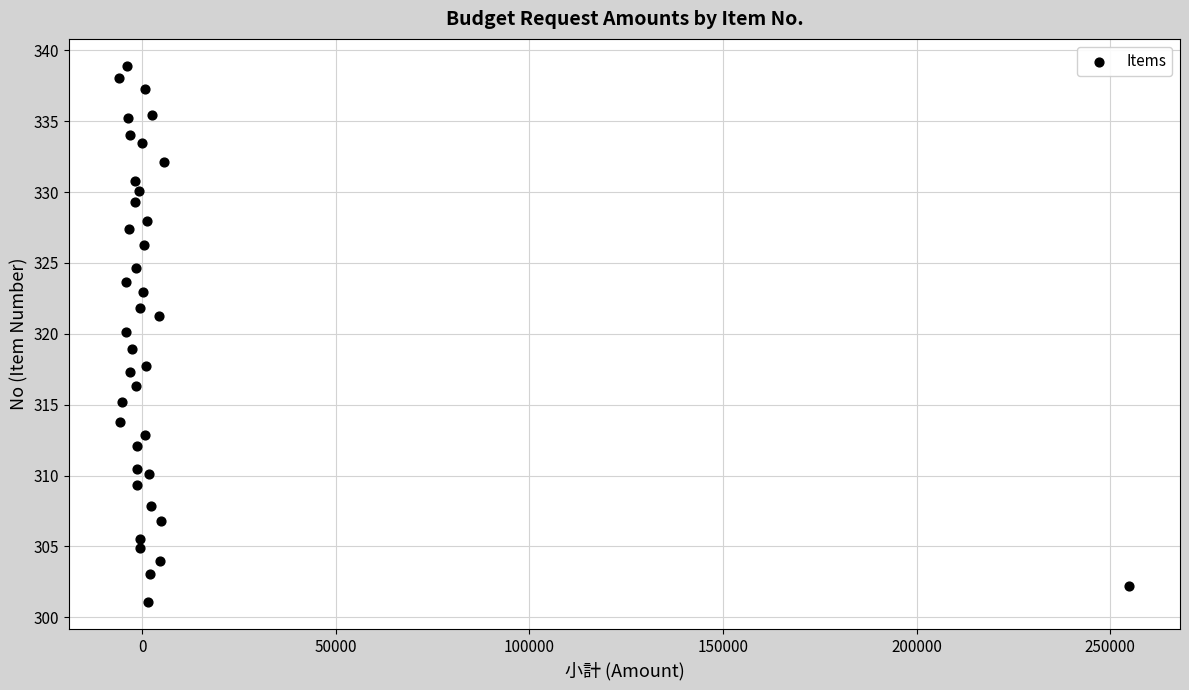

What is the range of Y values (max minus min)?

37.9